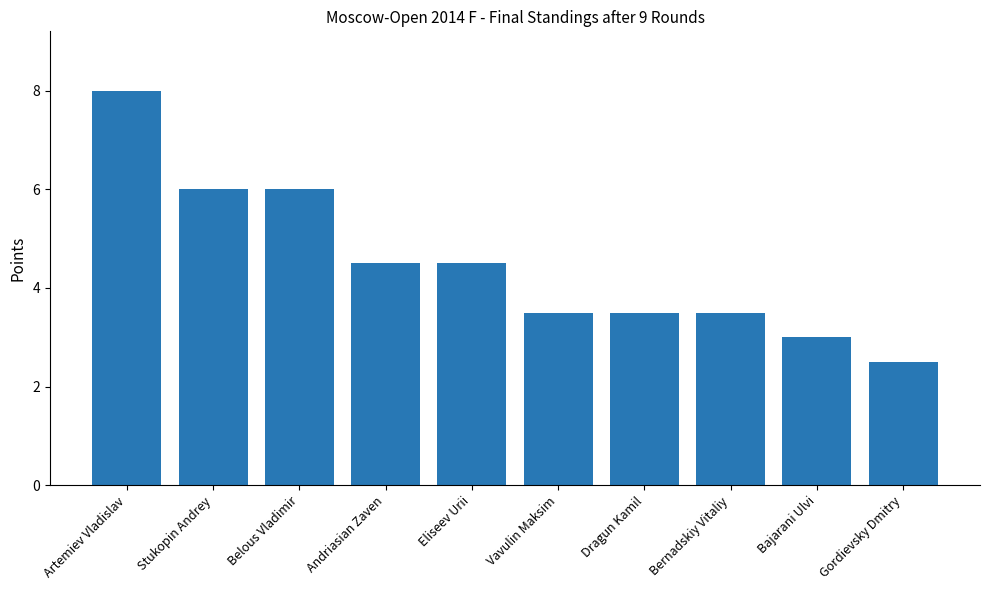

What is the difference between the maximum and second lowest values?

5.0